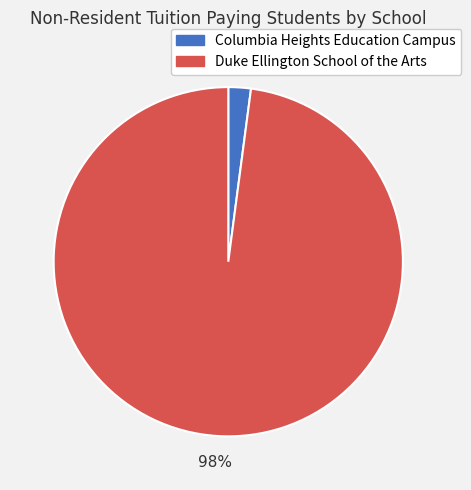

Which has a higher value, Columbia Heights Education Campus or Duke Ellington School of the Arts?

Duke Ellington School of the Arts